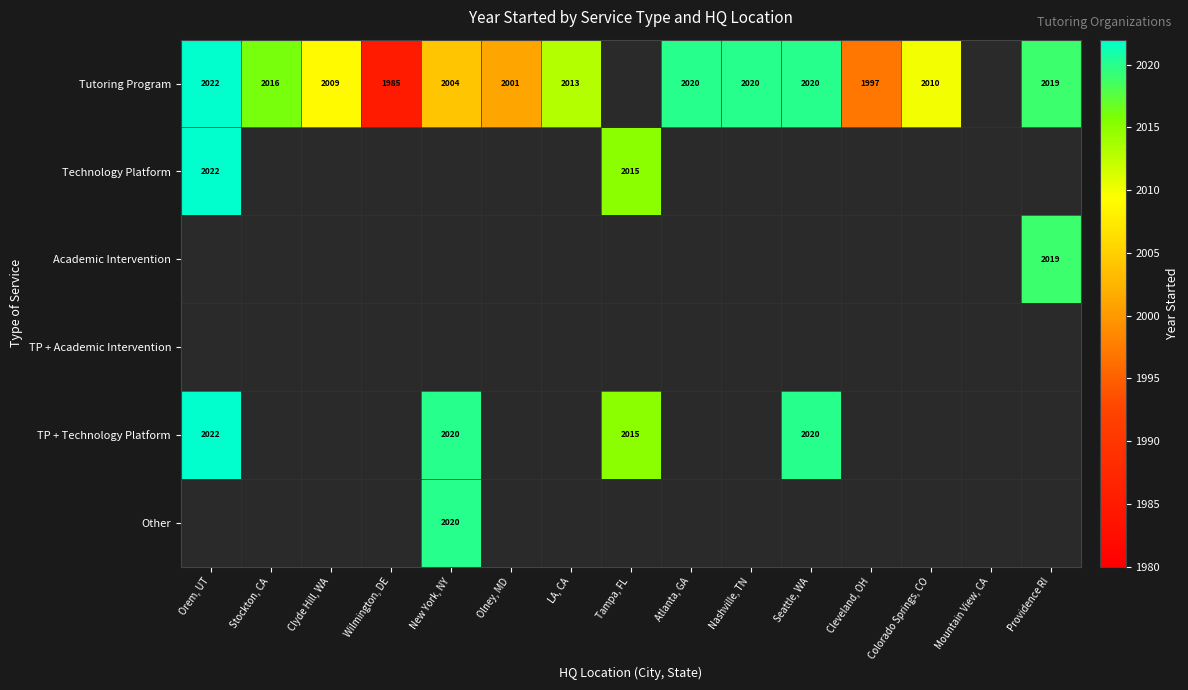

Which category has the highest value across all series?

Orem, UT